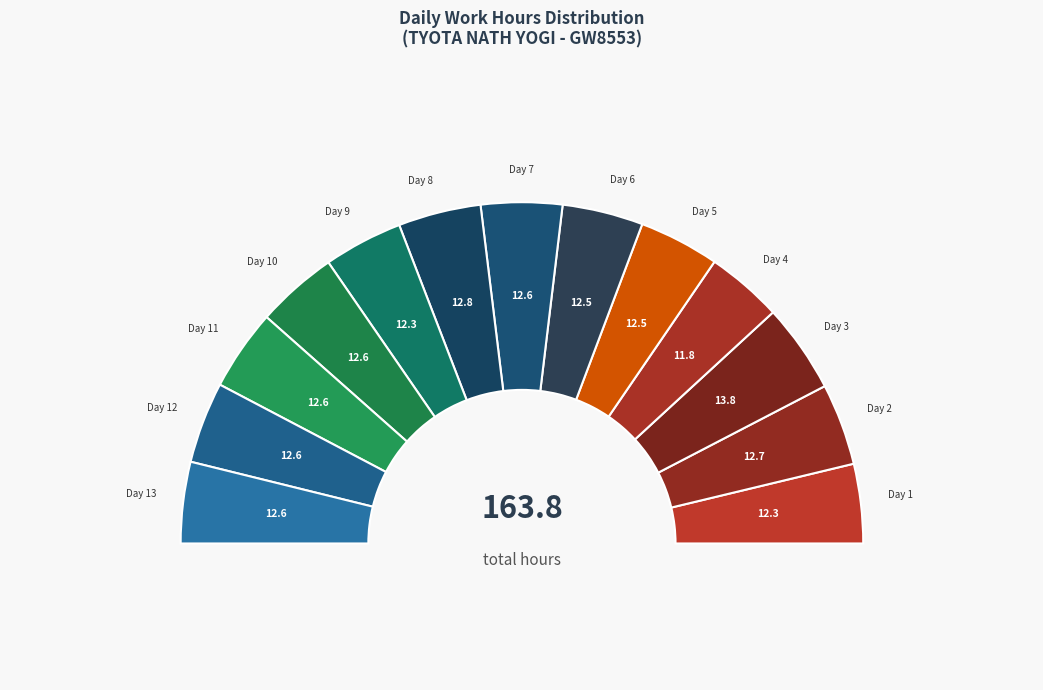

Which slice is the largest?

Day 3